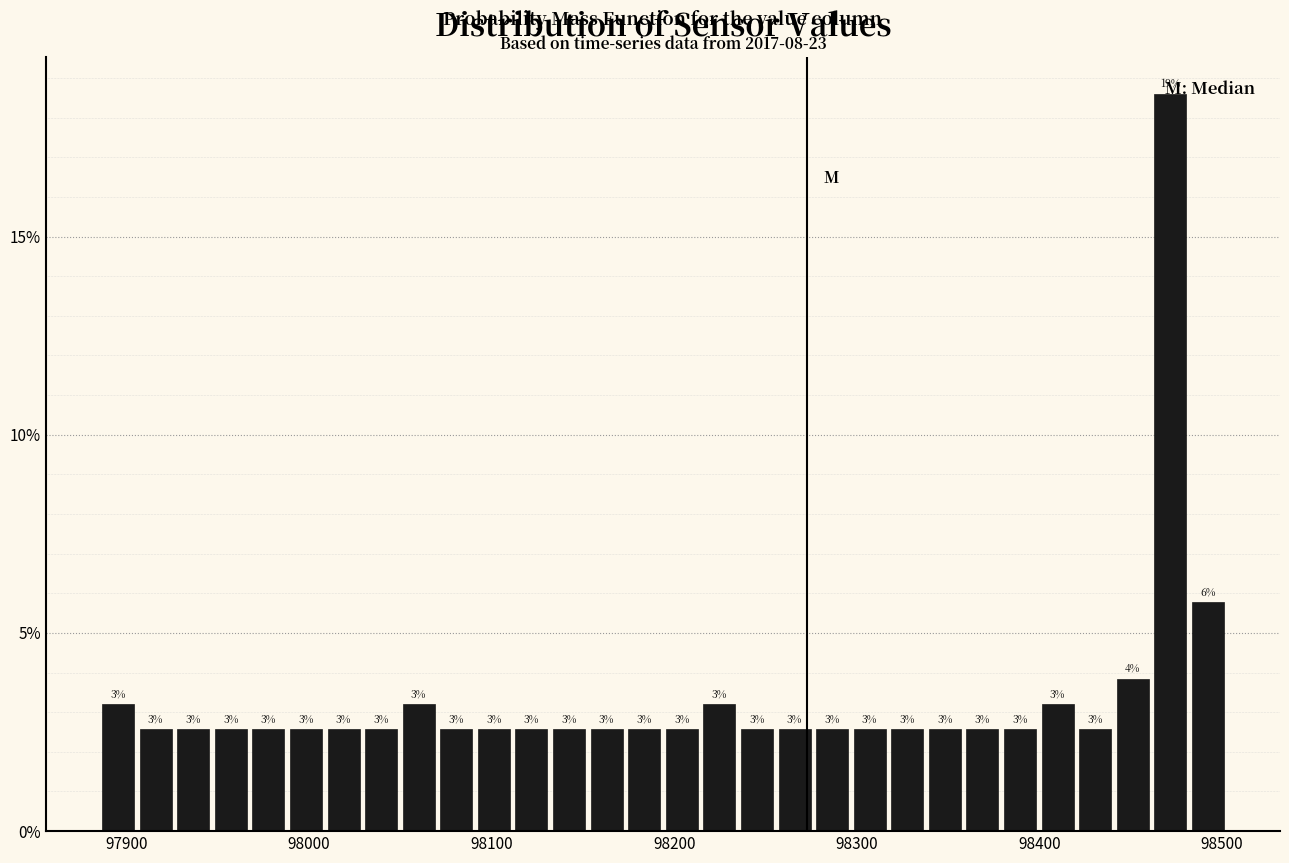

Read against the x-axis, roughly where is the centre of the tallest bar?

98470